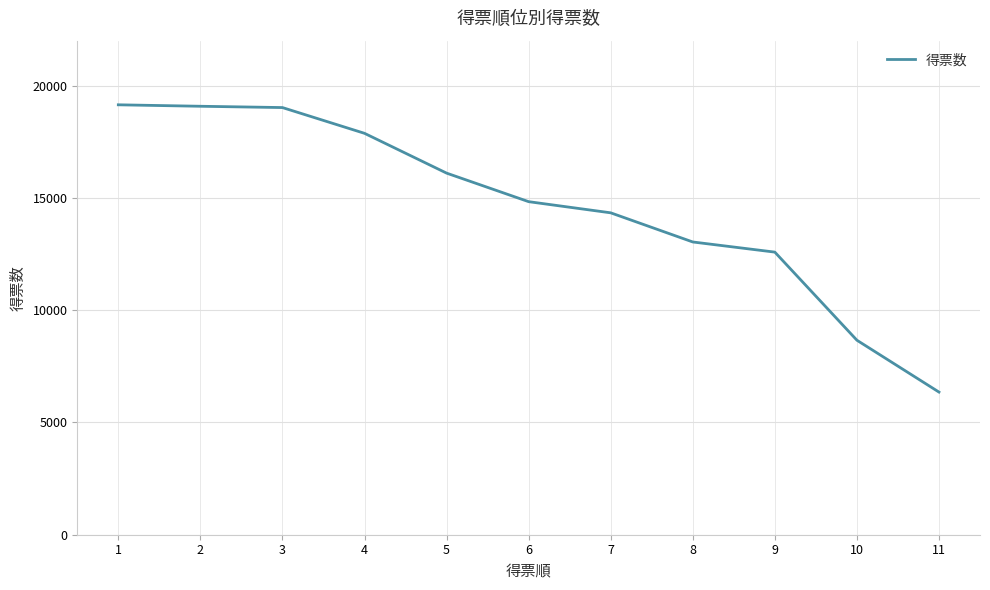

Is it true that the value at 9 is 12584?

True